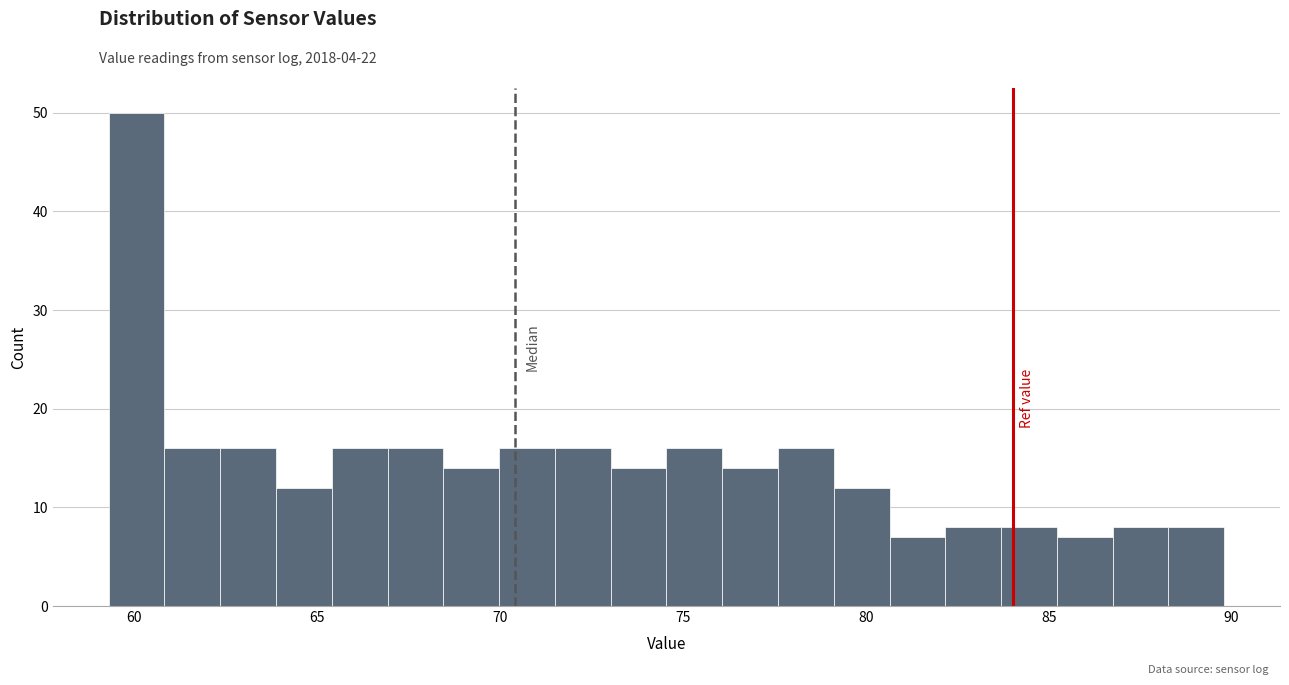

Read against the x-axis, roughly where is the centre of the tallest bar?

60.0